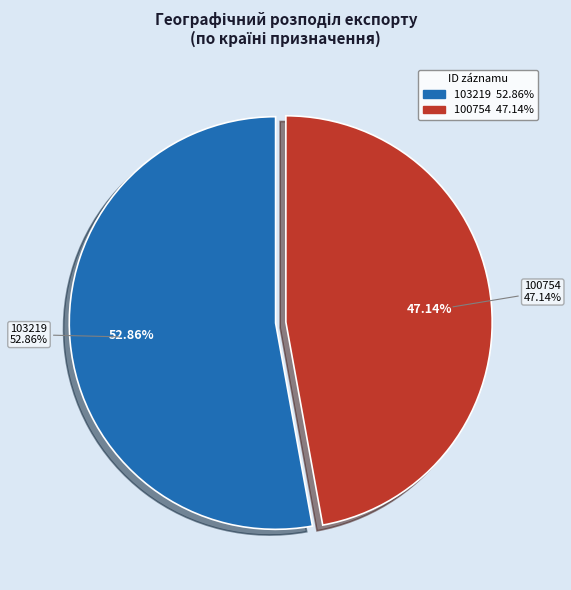

What is the change in value from 103219 to 100754?

-158155485